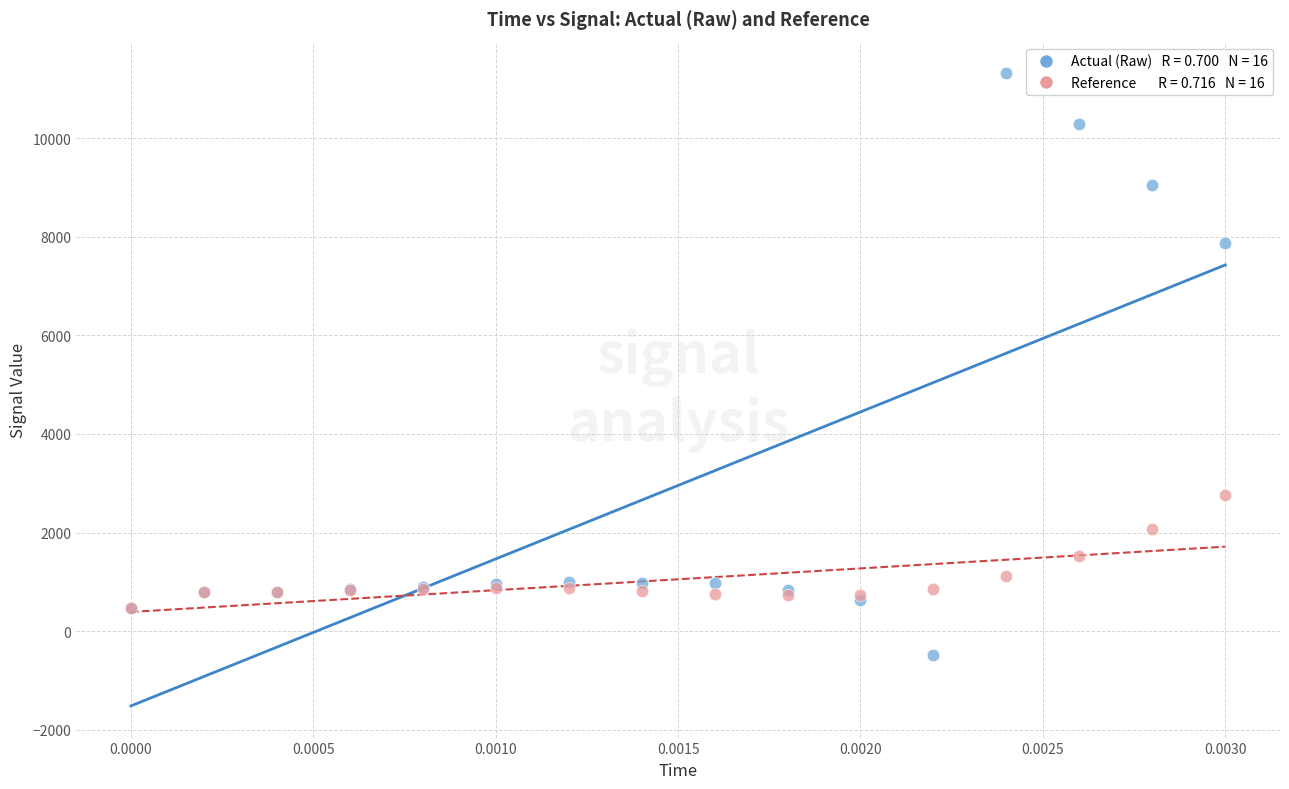

Across all series, what Y value is closest to 5419?

7883.6